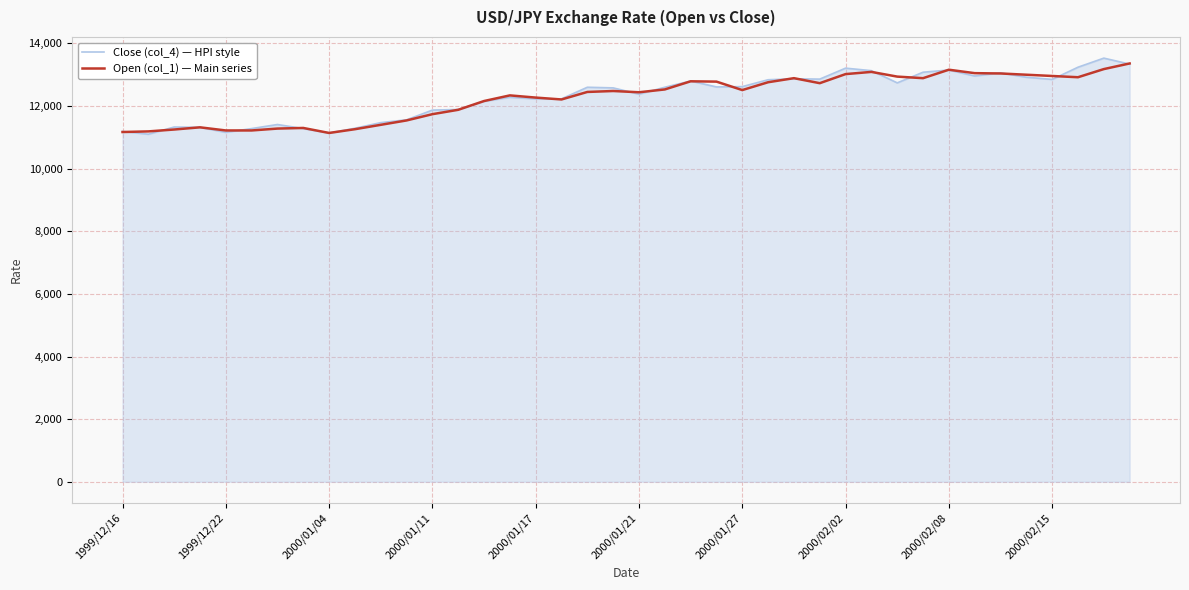

What is the maximum value for Open (col_1) — Main series?

13360